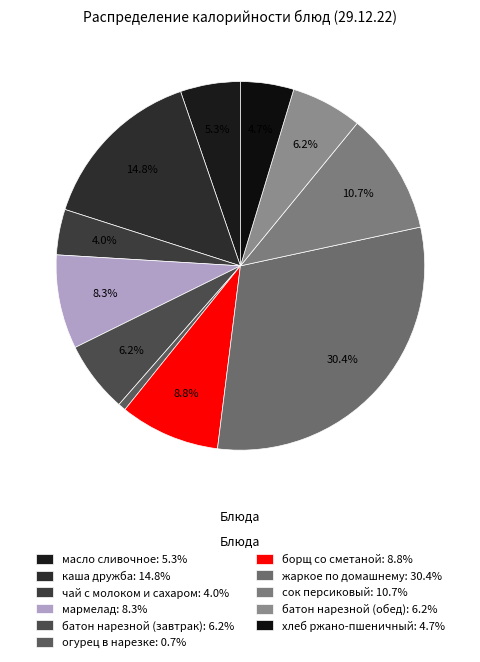

To the nearest percent, what is the difference between the жаркое по домашнему and масло сливочное slice percentages?

25%